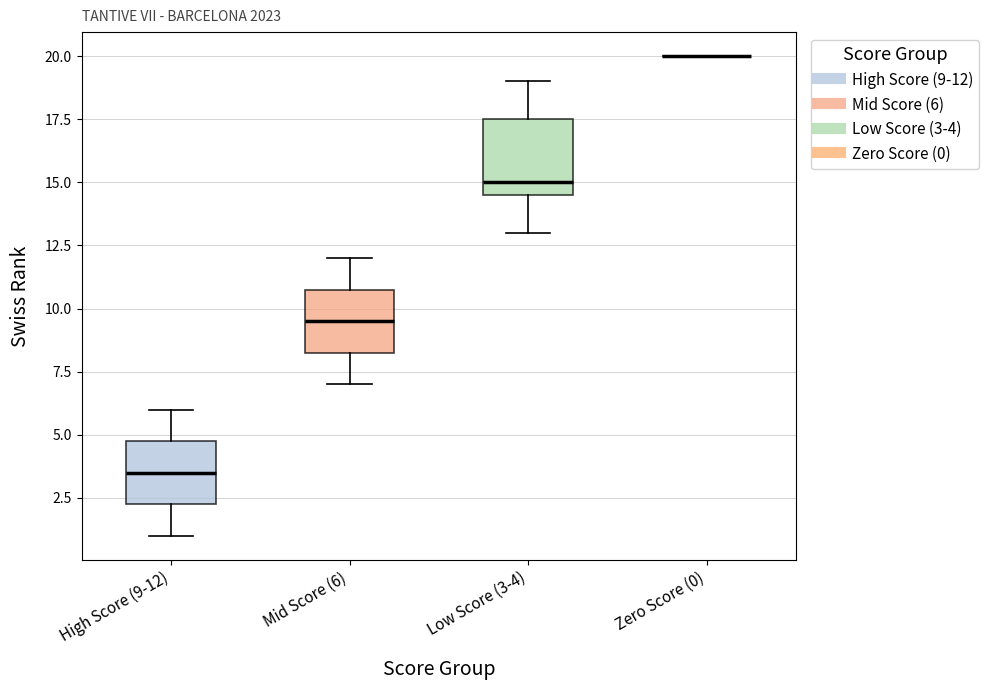

Reading left to right, read every box against the y-axis: the position of its median line, the range the box covers, and the ends of its whiskers. The values are not printed on the chart, so give them approximately, as read against the axis.

High Score (9-12): median 3.5, box 2.5 to 5.0, whiskers 1.0 to 6.0
Mid Score (6): median 9.5, box 8.5 to 11.0, whiskers 7.0 to 12.0
Low Score (3-4): median 15.0, box 14.5 to 17.5, whiskers 13.0 to 19.0
Zero Score (0): box collapsed to a line at 20.0, whiskers 20.0 to 20.0